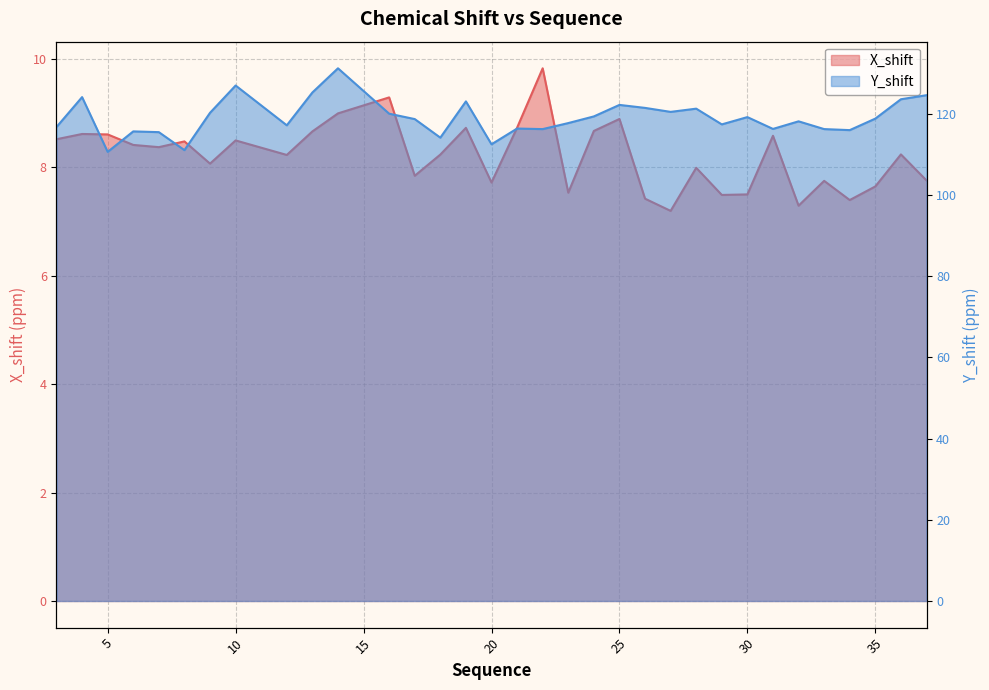

What is the minimum value for Y_shift?

110.6